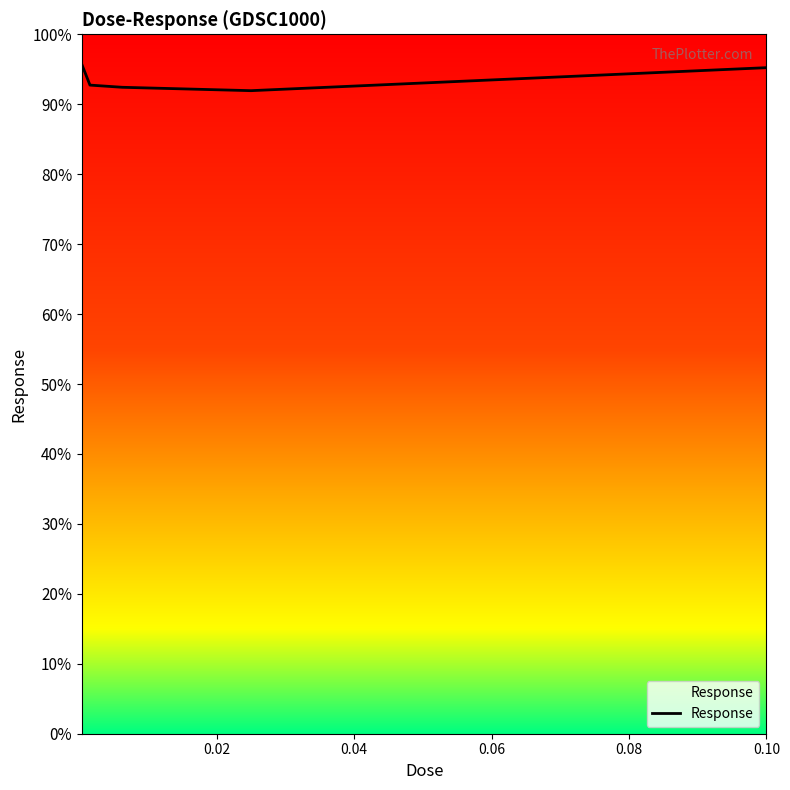

Reading left to right, extract all data points from this chart.

95.7	92.7	92.4	91.9	95.2